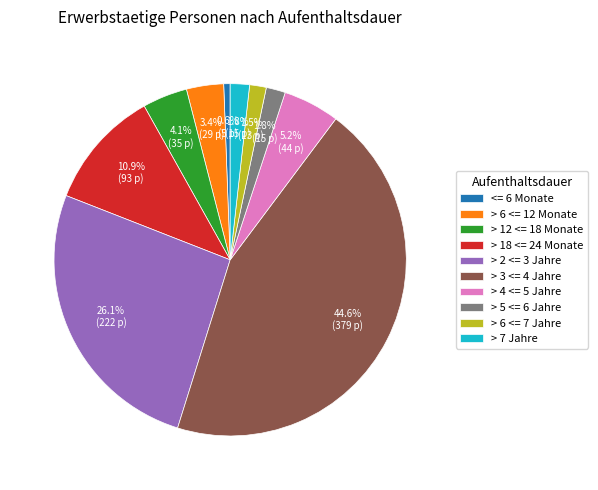

How many slices are in this pie chart?

10